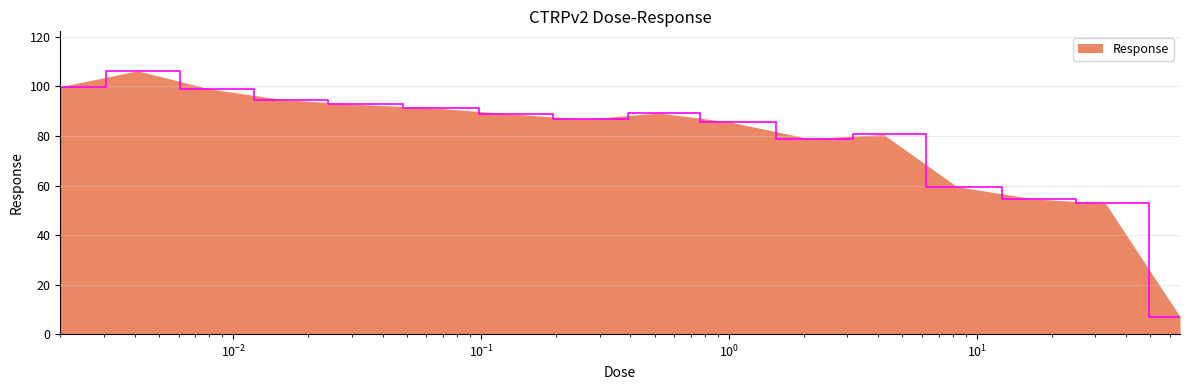

True or false: there are more than 1 points higher than both neighbors.

True